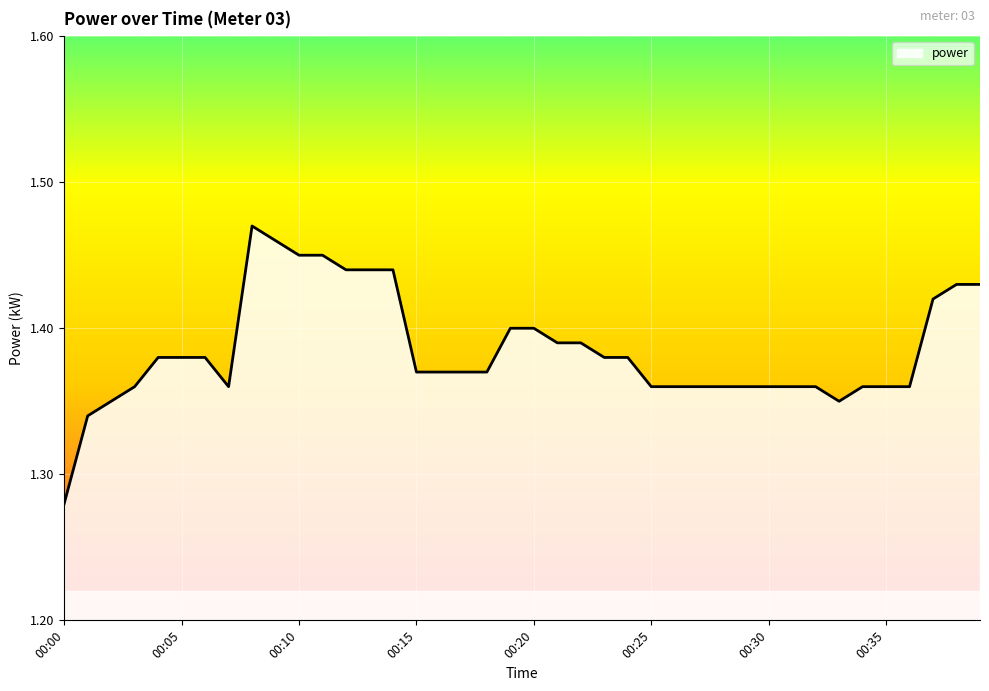

What is the average value?

1.4